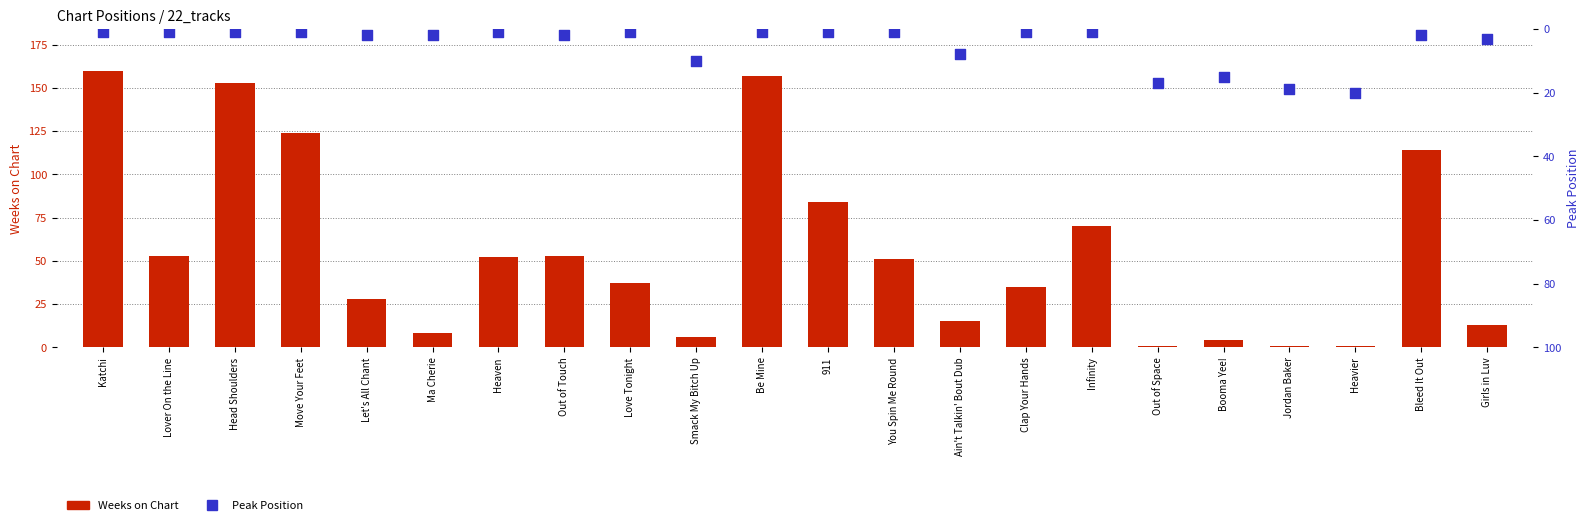

Which series has the widest spread of Y values?

Weeks on Chart